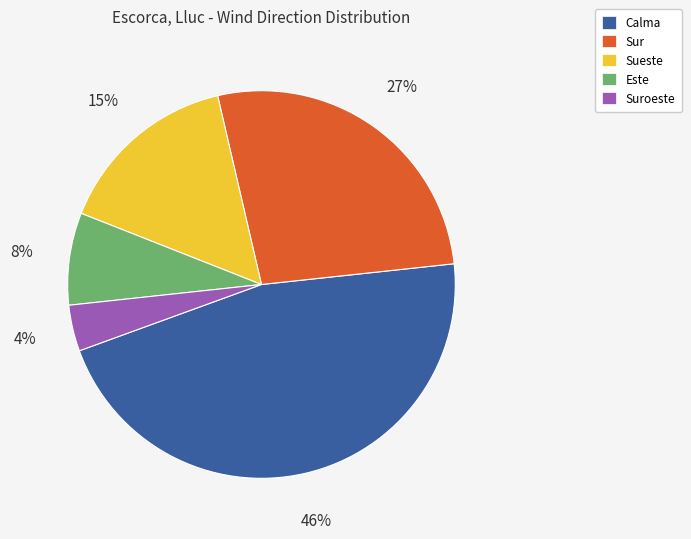

To the nearest percent, what is the difference between the largest and smallest slice percentages?

42%